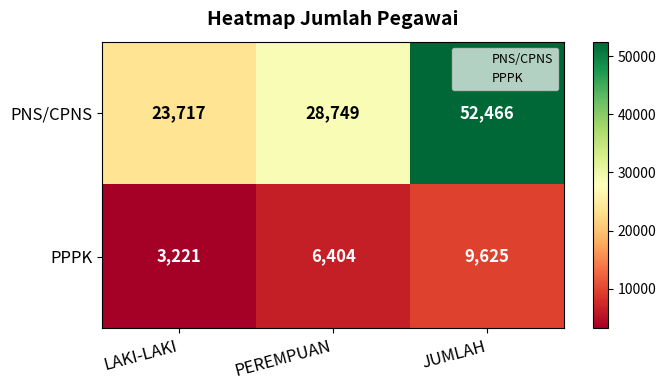

Which series has the largest range (max minus min)?

PNS/CPNS